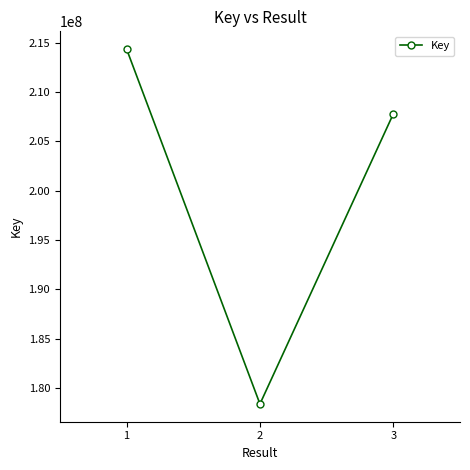

Reading right to left, what are all the values shown in this chart?

207771833	178371879	214338241